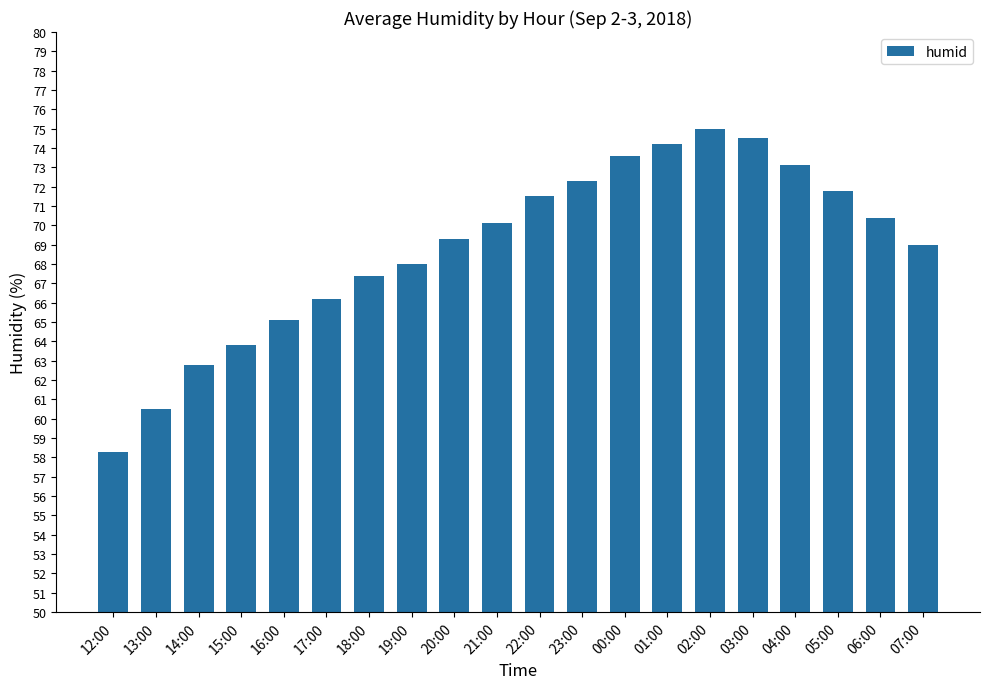

Is it true that the value at 12:00 is 31.4?

False